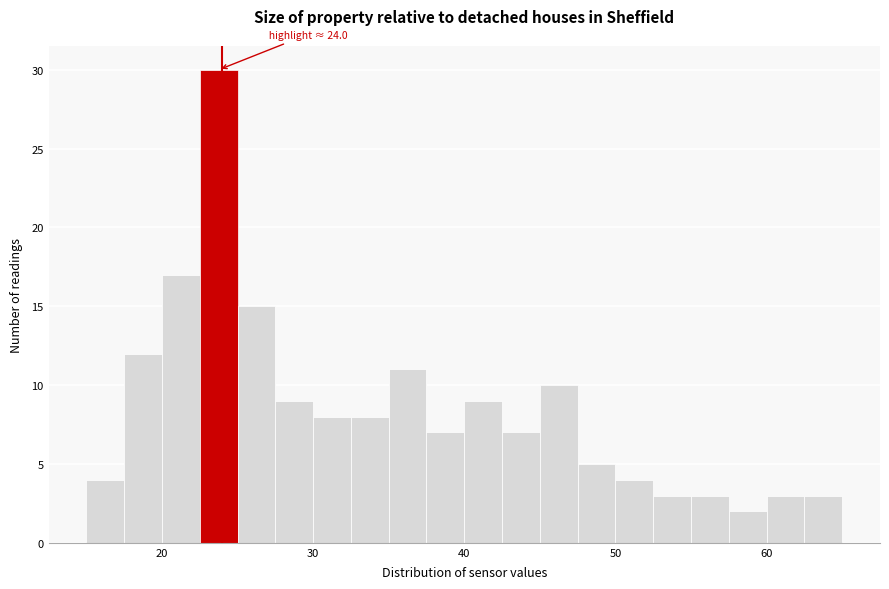

Read against the x-axis, roughly where is the centre of the tallest bar?

24